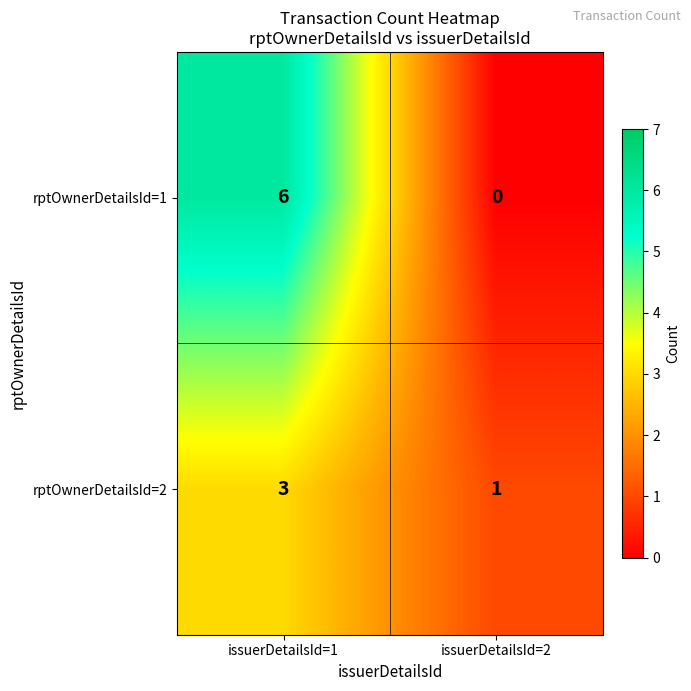

Which series has the largest range (max minus min)?

rptOwnerDetailsId=1